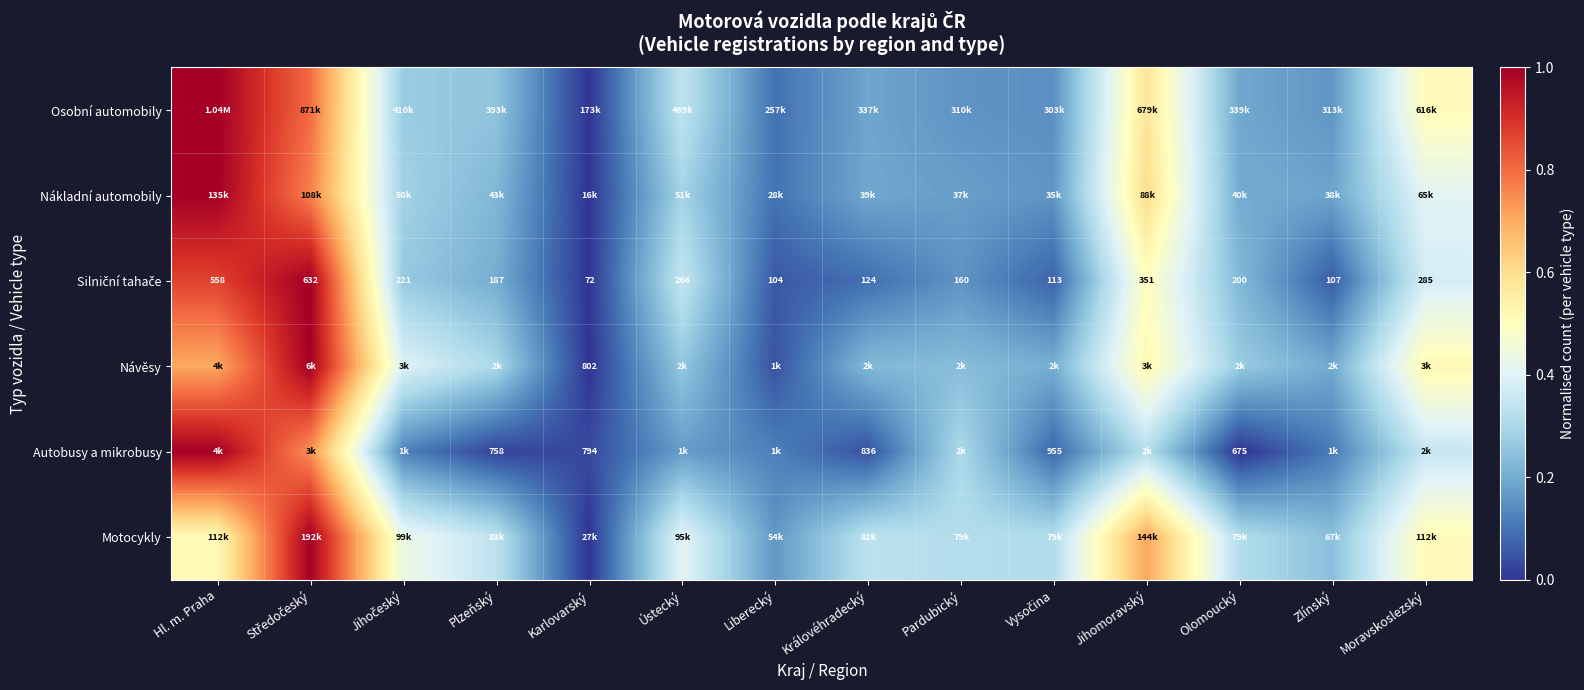

Which category has the lowest value across all series?

Karlovarský